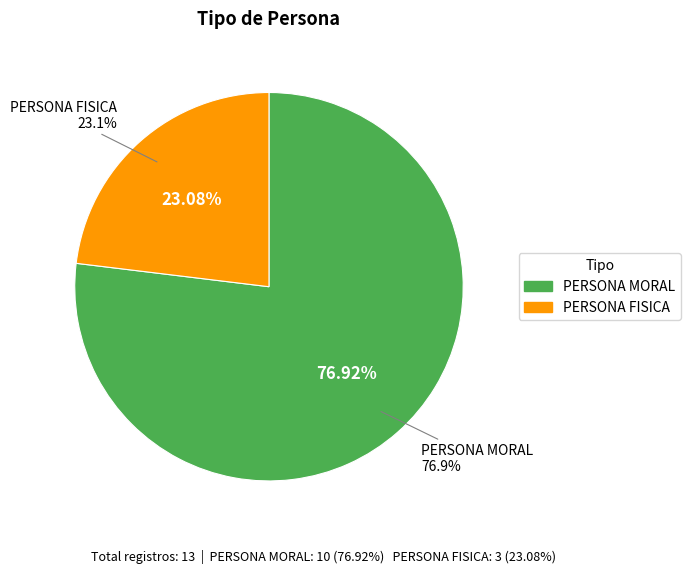

The PERSONA MORAL slice represents 87% of the pie. True or false?

False